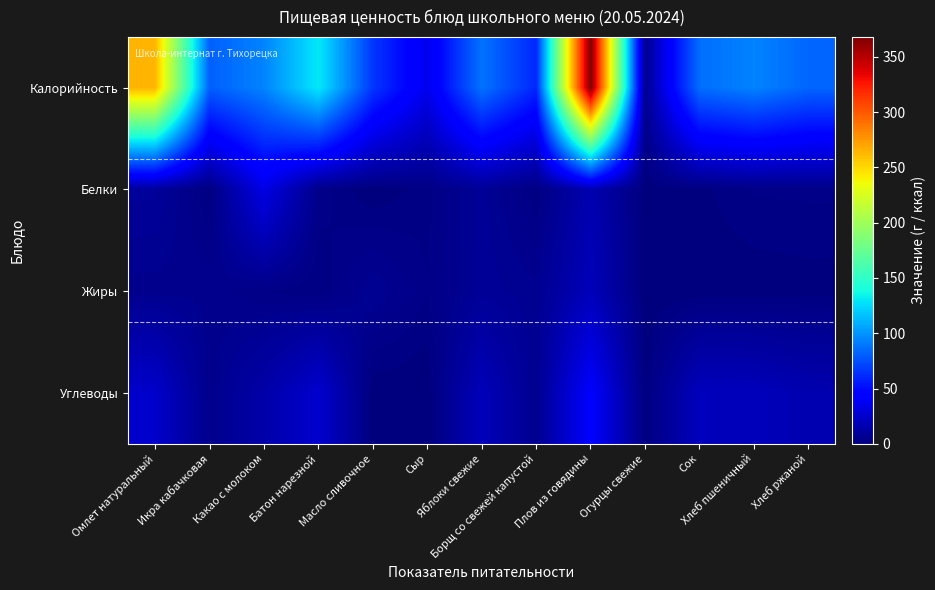

Reading right to left, extract all data points from this chart.

Калорийность: Хлеб ржаной=83.2	Хлеб пшеничный=93.6	Сок=86.0	Огурцы свежие=6.6	Плов из говядины=368.0	Борщ со свежей капустой=60.0	Яблоки свежие=88.0	Сыр=35.8	Масло сливочное=66.1	Батон нарезной=130.5	Какао с молоком=94.0	Икра кабачковая=80.8	Омлет натуральный=264.0
Белки: Хлеб ржаной=3.2	Хлеб пшеничный=3.0	Сок=1.0	Огурцы свежие=0.4	Плов из говядины=16.3	Борщ со свежей капустой=1.5	Яблоки свежие=8.0	Сыр=2.3	Масло сливочное=0.1	Батон нарезной=3.8	Какао с молоком=33.0	Икра кабачковая=1.1	Омлет натуральный=9.1
Жиры: Хлеб ржаной=0.6	Хлеб пшеничный=0.3	Сок=0.2	Огурцы свежие=0.1	Плов из говядины=19.2	Борщ со свежей капустой=6.3	Яблоки свежие=8.0	Сыр=3.0	Масло сливочное=7.2	Батон нарезной=1.4	Какао с молоком=2.9	Икра кабачковая=5.3	Омлет натуральный=5.0
Углеводы: Хлеб ржаной=16.0	Хлеб пшеничный=19.7	Сок=20.2	Огурцы свежие=1.1	Плов из говядины=41.7	Борщ со свежей капустой=5.5	Яблоки свежие=19.2	Сыр=0.0	Масло сливочное=0.1	Батон нарезной=25.7	Какао с молоком=13.8	Икра кабачковая=4.6	Омлет натуральный=24.6